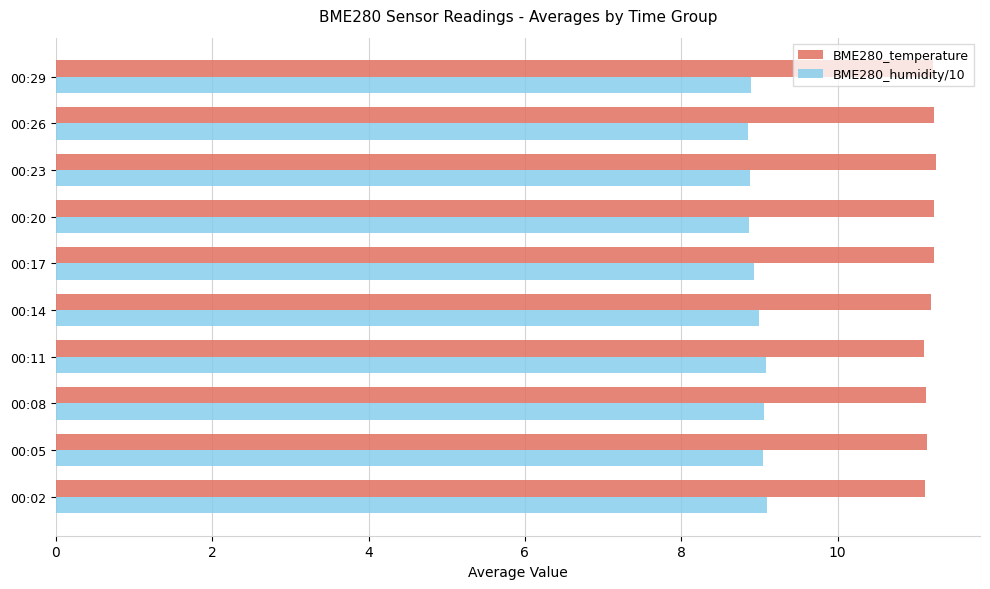

What is the difference between the highest and lowest values at 00:11?

2.0